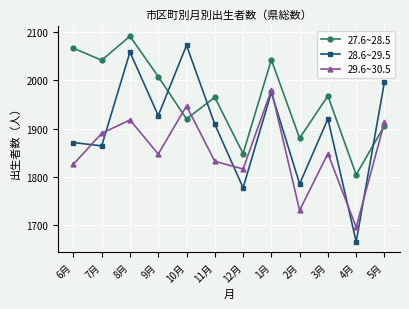

Is it true that 27.6~28.5 equals 1965 at 11月?

True